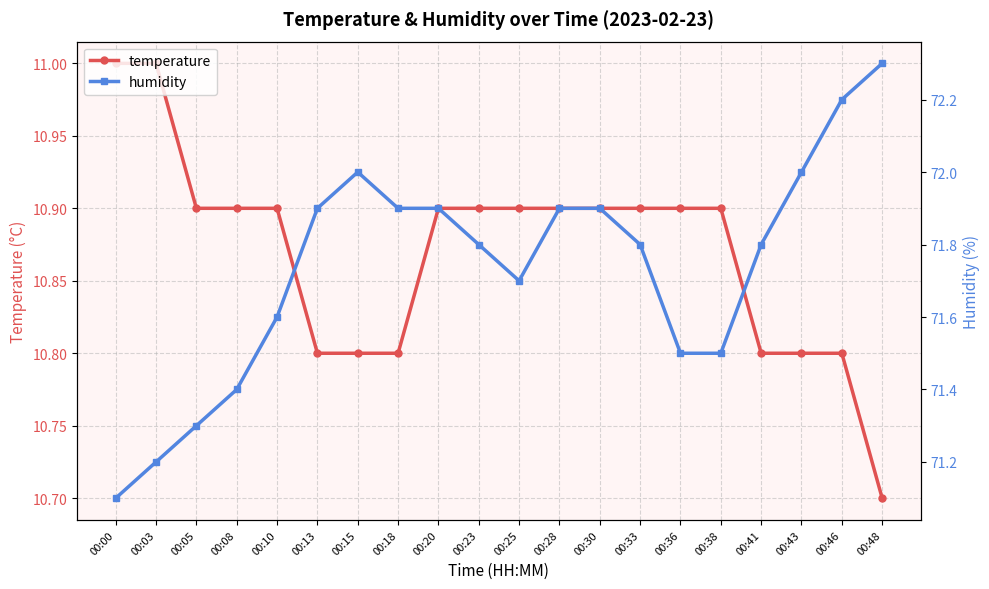

Rank the series by their average value, from lowest to highest.

temperature, humidity